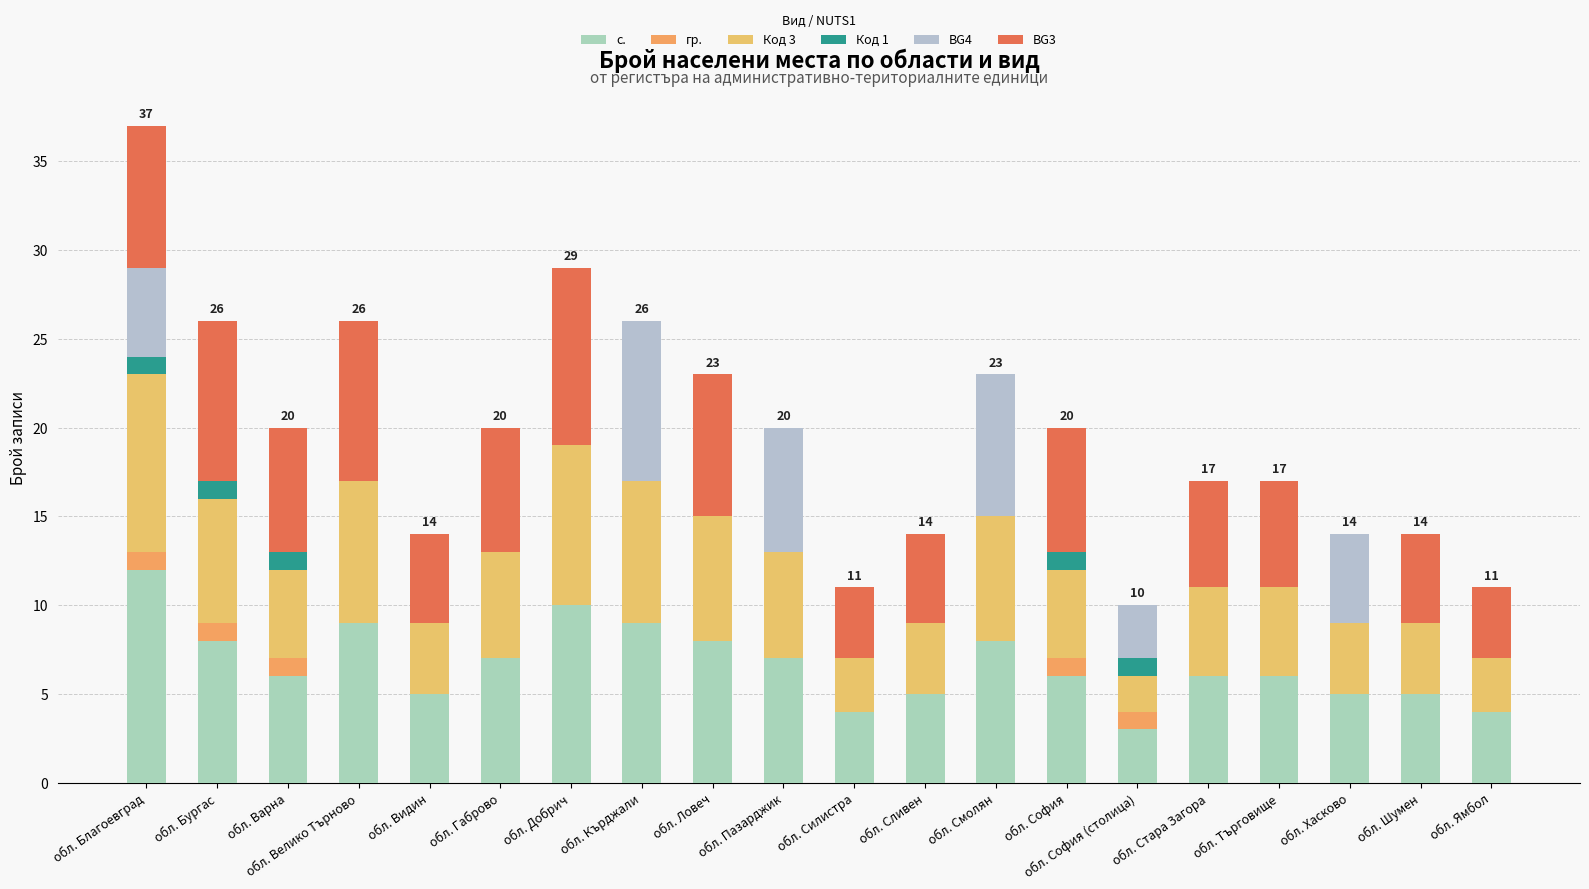

What are all the series names shown in the legend?

с., гр., Код 3, Код 1, BG4, BG3